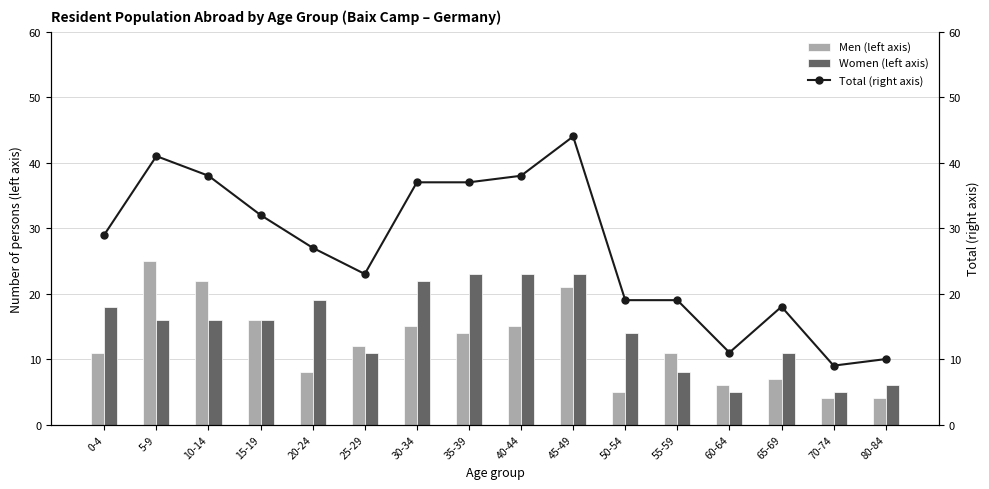

Are the bars grouped side by side (vs. stacked)?

Yes